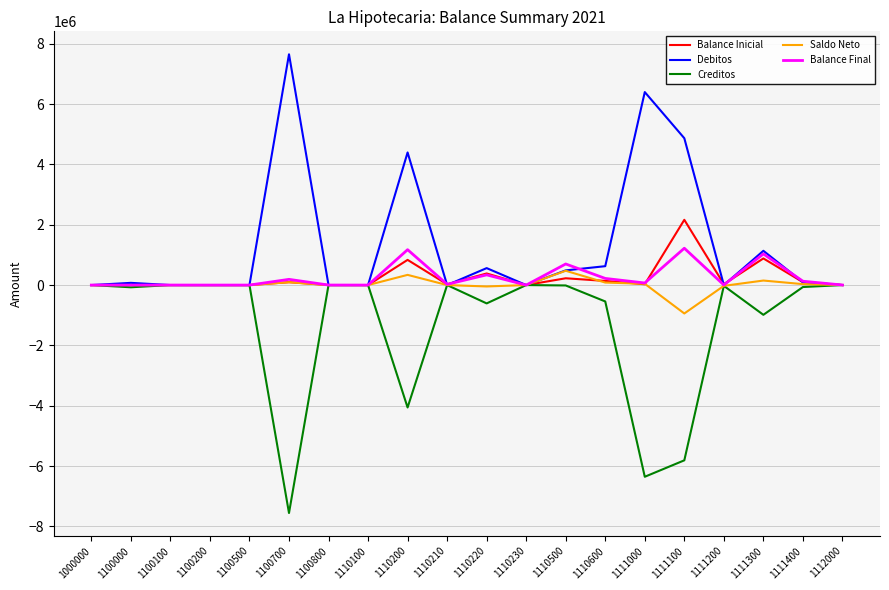

True or false: Creditos has a value of -3452114.4 at 1110230.

False